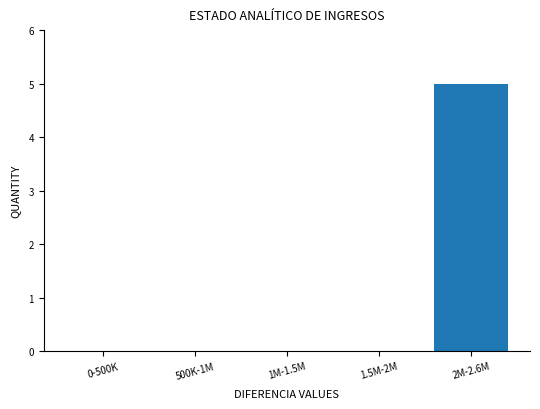

Reading left to right, list all the values displayed in this chart.

0-500K=0	500K-1M=0	1M-1.5M=0	1.5M-2M=0	2M-2.6M=5